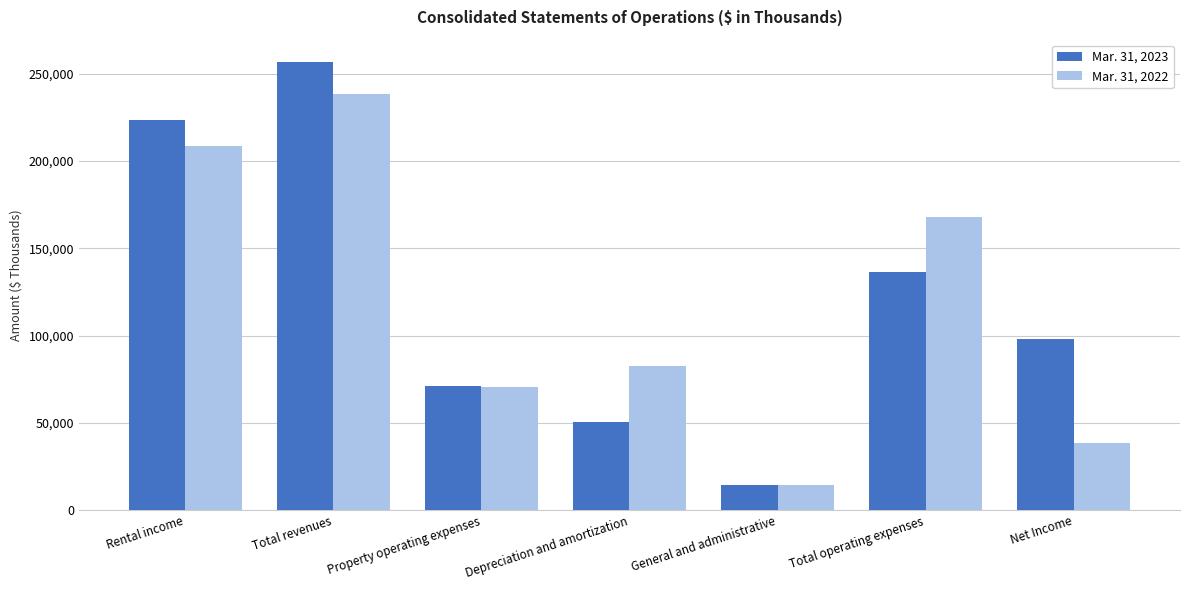

Reading left to right, transcribe all the data shown in this chart.

Mar. 31, 2023: 223584	256528	71127	50329	14674	136130	97942
Mar. 31, 2022: 208371	238565	70567	82557	14525	167649	38266